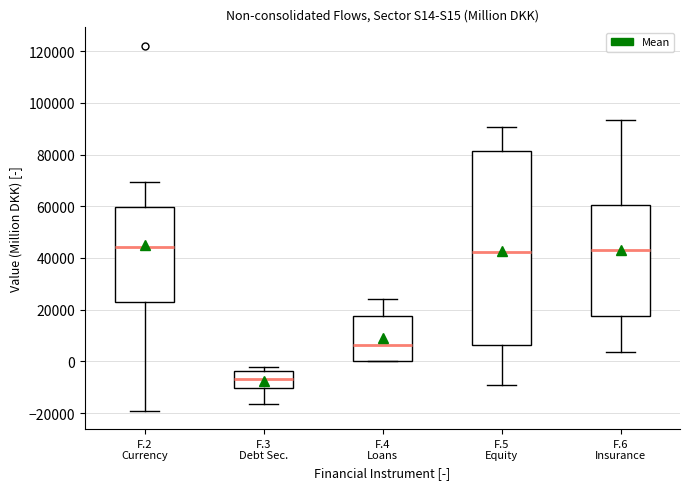

Reading left to right, read every box against the y-axis: the position of its median line, the range the box covers, and the ends of its whiskers. The values are not printed on the chart, so give them approximately, as read against the axis.

F.2 Currency: median 44000, box 22000 to 60000, whiskers -20000 to 70000
F.3 Debt Sec.: median -6000, box -10000 to -4000, whiskers -16000 to -2000
F.4 Loans: median 6000, box 0 to 18000, whiskers 0 to 24000
F.5 Equity: median 42000, box 6000 to 82000, whiskers -10000 to 90000
F.6 Insurance: median 44000, box 18000 to 60000, whiskers 4000 to 94000